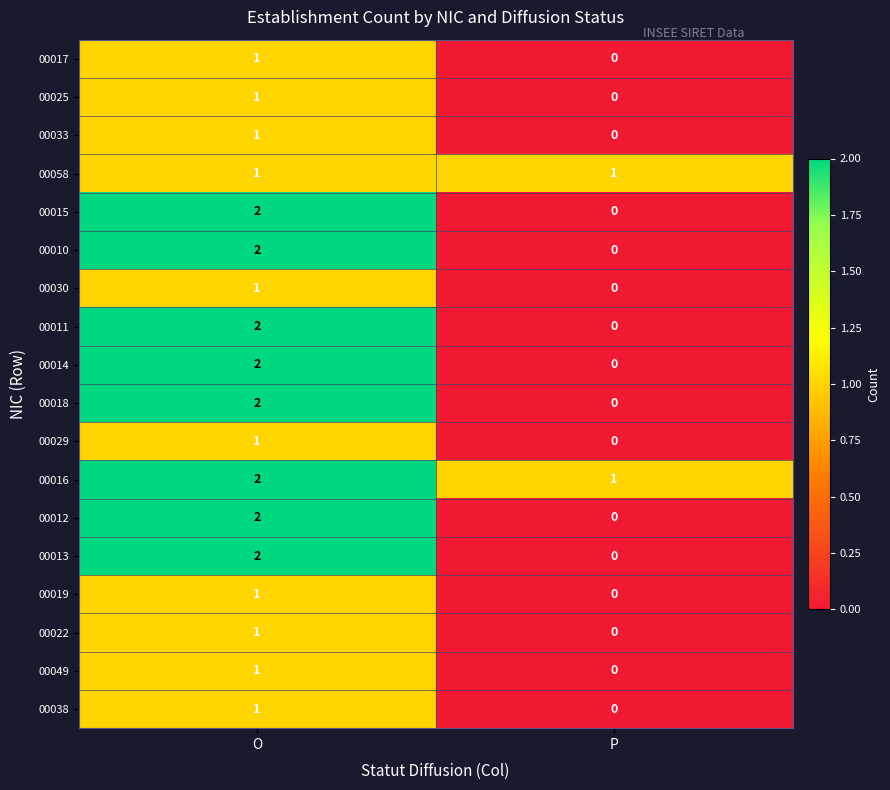

Which category has the highest value in the 00016 series?

O